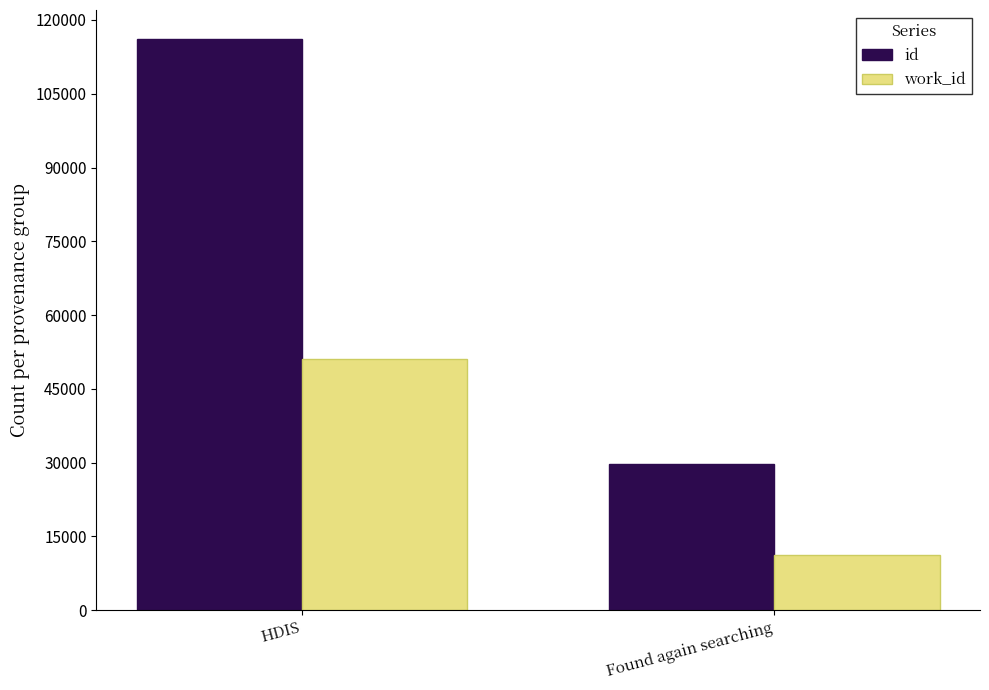

Rank the series by their maximum value, from lowest to highest.

work_id, id